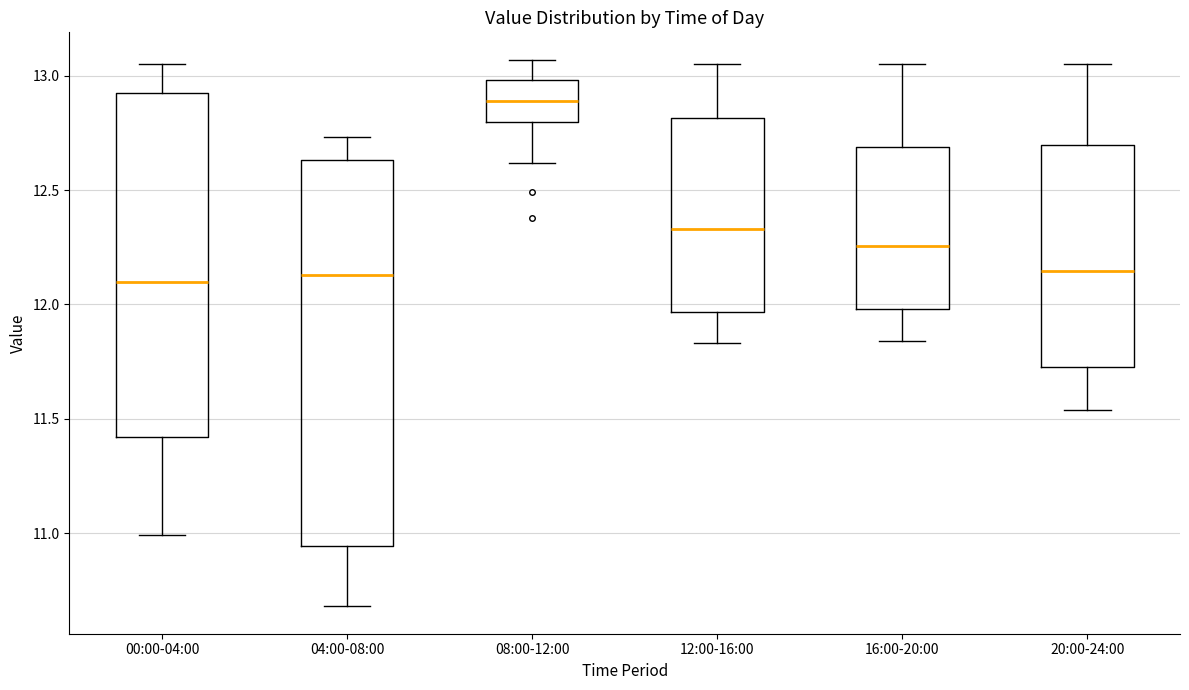

Which box has the highest median line?

08:00-12:00